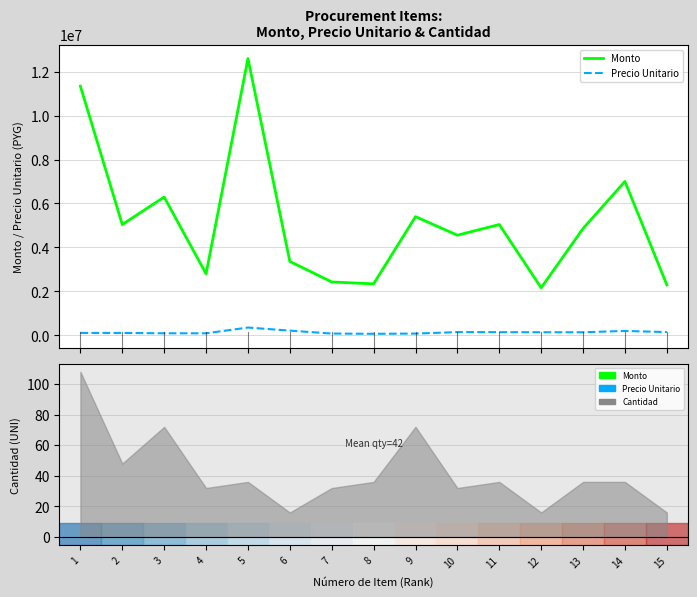

Which has a higher value, 11 or 8?

11